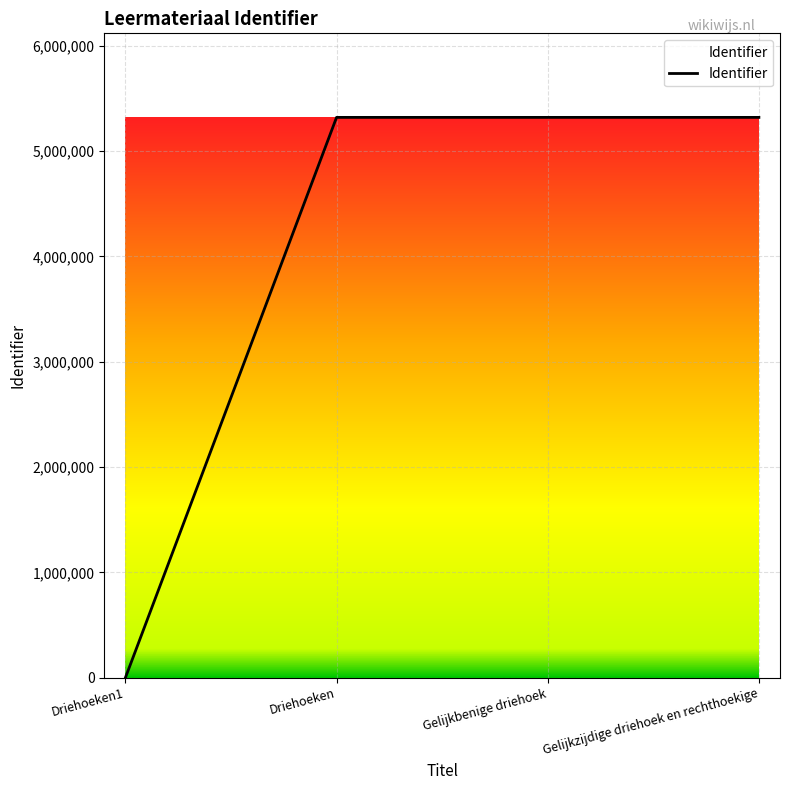

What is the difference between the values at Driehoeken1 and Gelijkzijdige driehoek en rechthoekige?

5320371